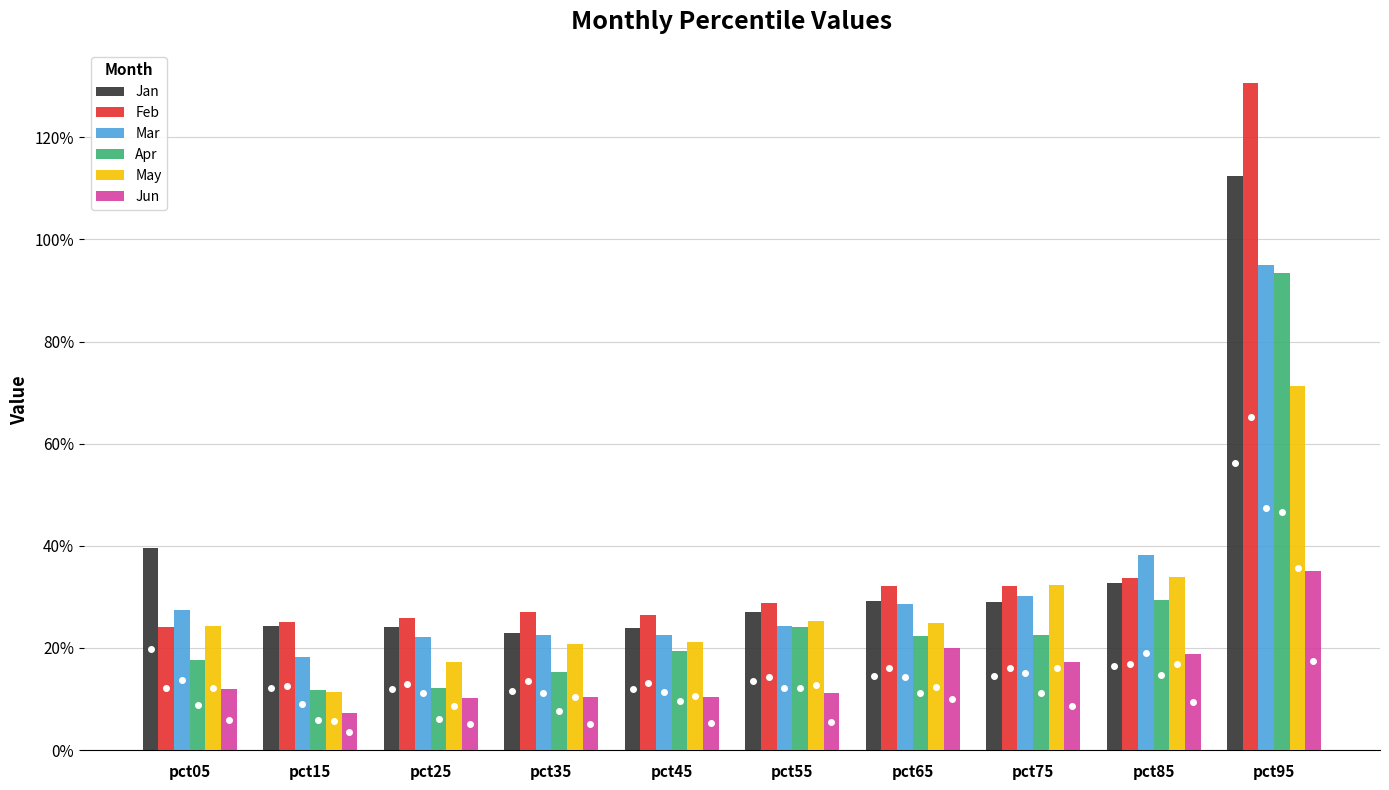

What is the sum of all Jan values?

3.7